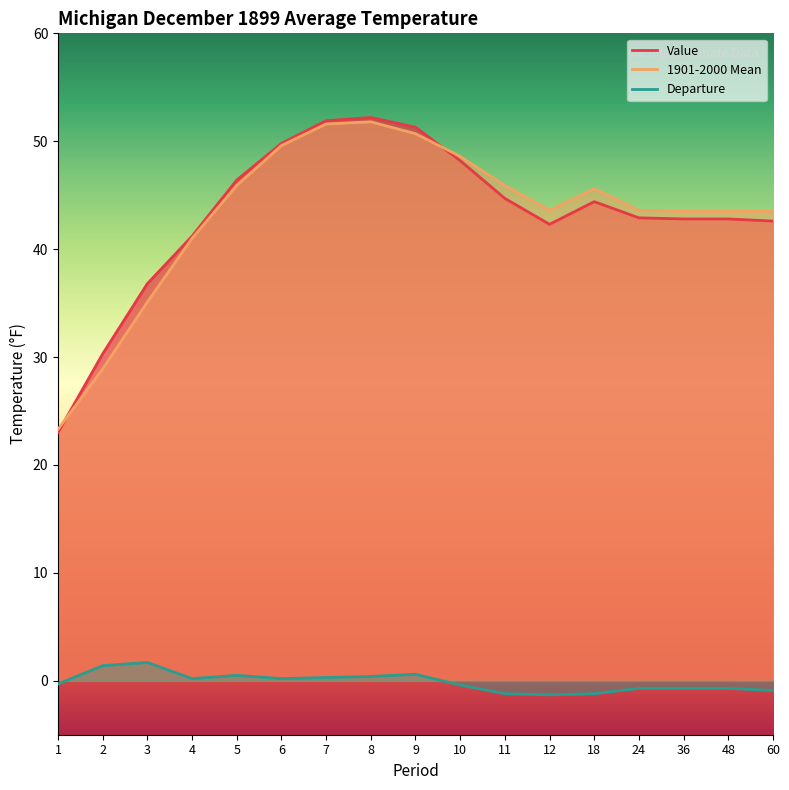

At which label is Departure closest to 0?

4